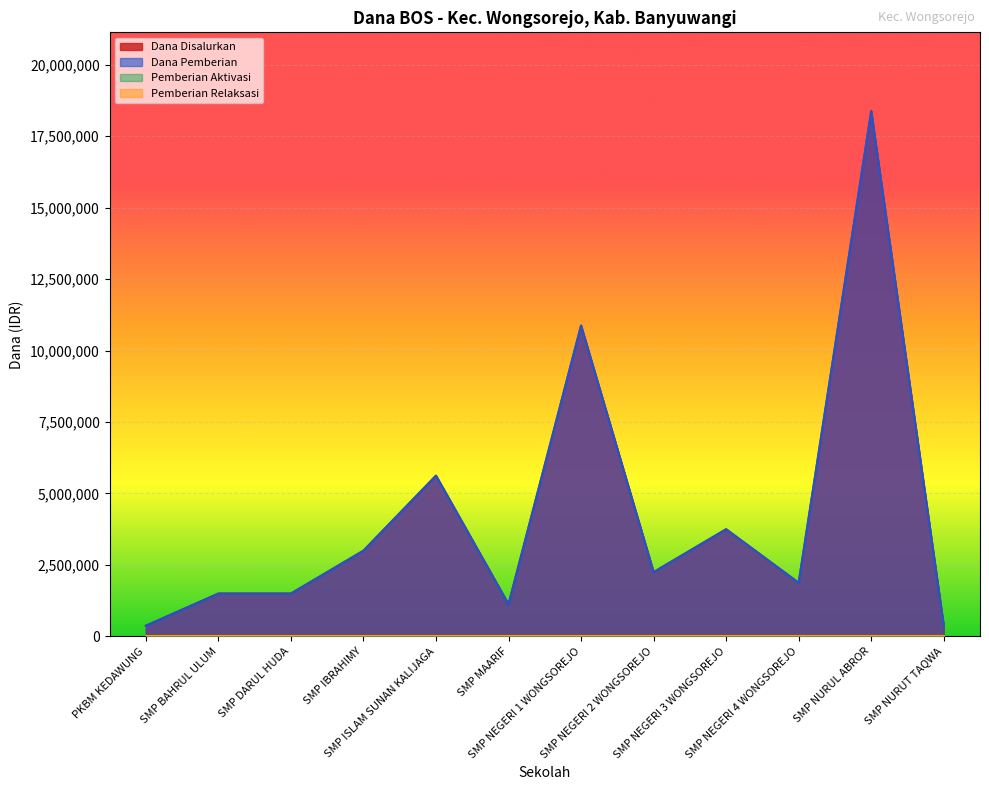

What is the average value of the Dana Disalurkan series?

4218750